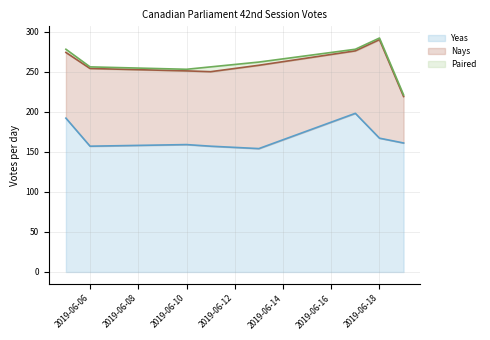

Which has a higher value, 2019-06-05 or 2019-06-13?

2019-06-05